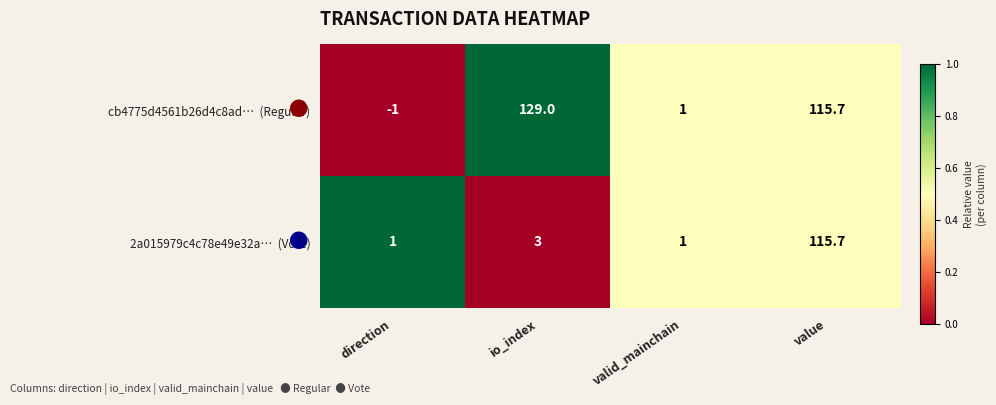

At which category is the sum across all series the highest?

value